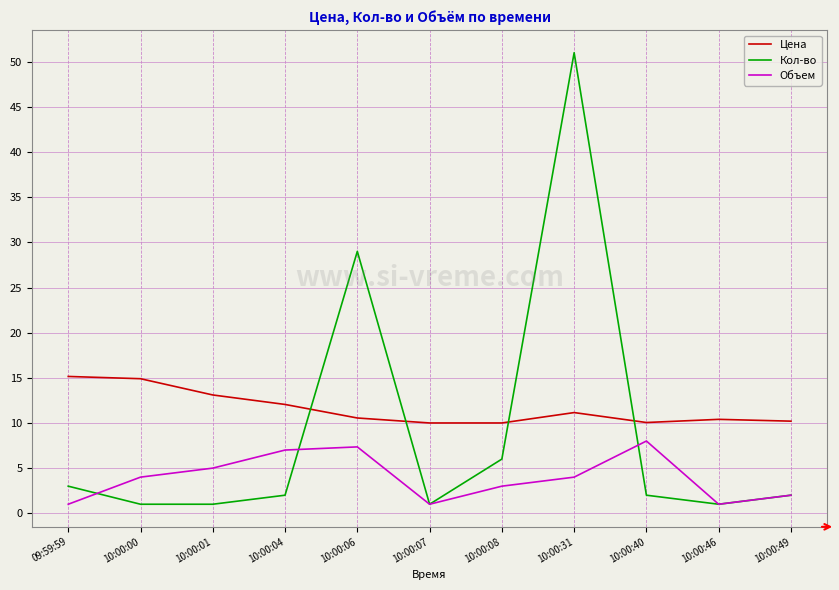

What is the approximate value of Цена at 10:00:06?

10.6